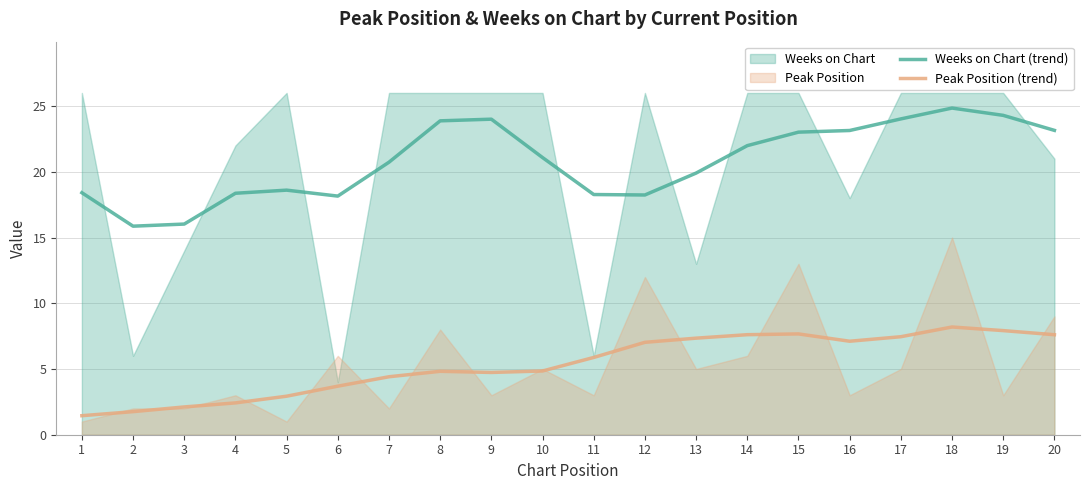

How many data points in Peak Position (trend) are above 5?

10